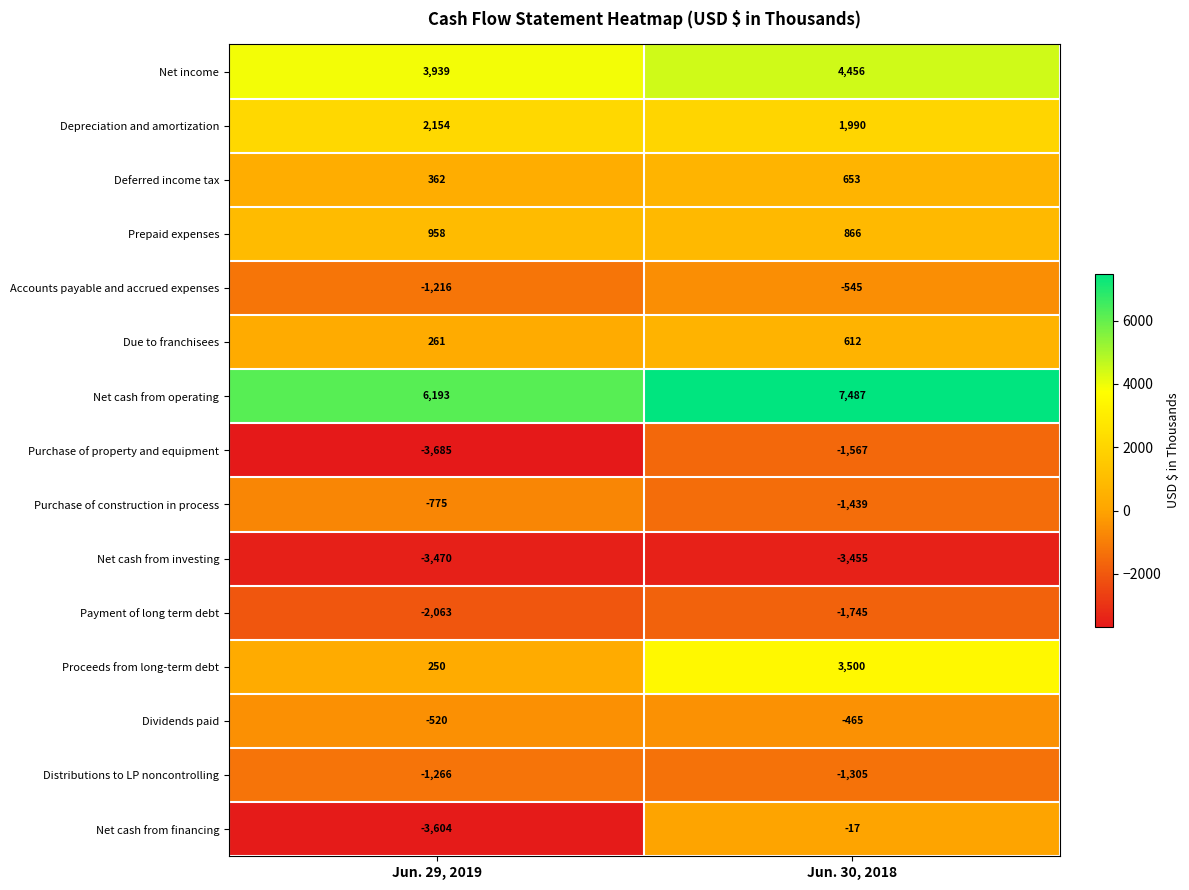

Reading left to right, what are all the values shown in this chart?

Net income: 3939	4456
Depreciation and amortization: 2154	1990
Deferred income tax: 362	653
Prepaid expenses: 958	866
Accounts payable and accrued expenses: -1216	-545
Due to franchisees: 261	612
Net cash from operating: 6193	7487
Purchase of property and equipment: -3685	-1567
Purchase of construction in process: -775	-1439
Net cash from investing: -3470	-3455
Payment of long term debt: -2063	-1745
Proceeds from long-term debt: 250	3500
Dividends paid: -520	-465
Distributions to LP noncontrolling: -1266	-1305
Net cash from financing: -3604	-17